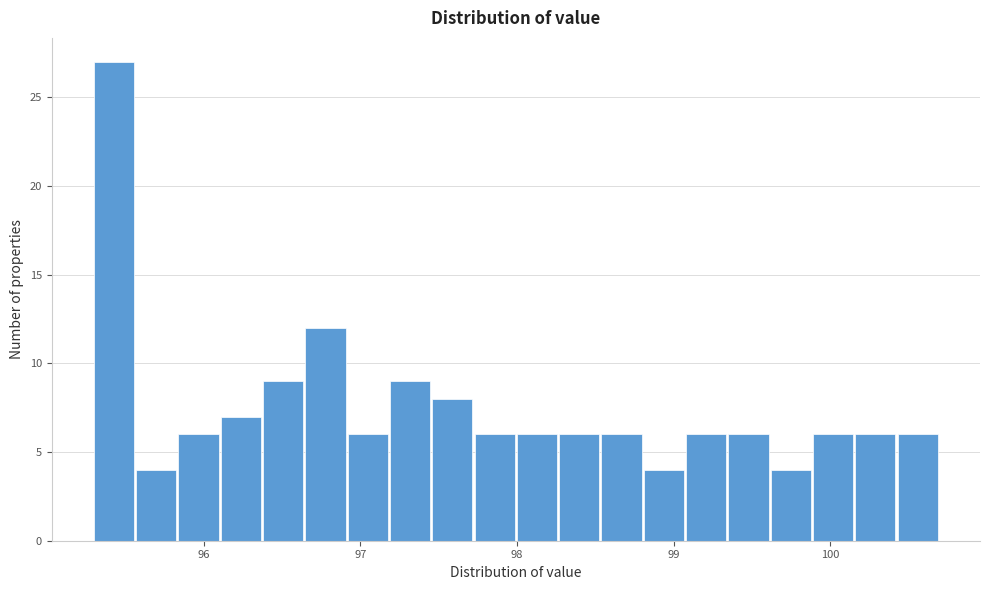

Around what value on the x-axis is the tallest bar? Give the approximate position of its centre, as read against the axis.

95.4